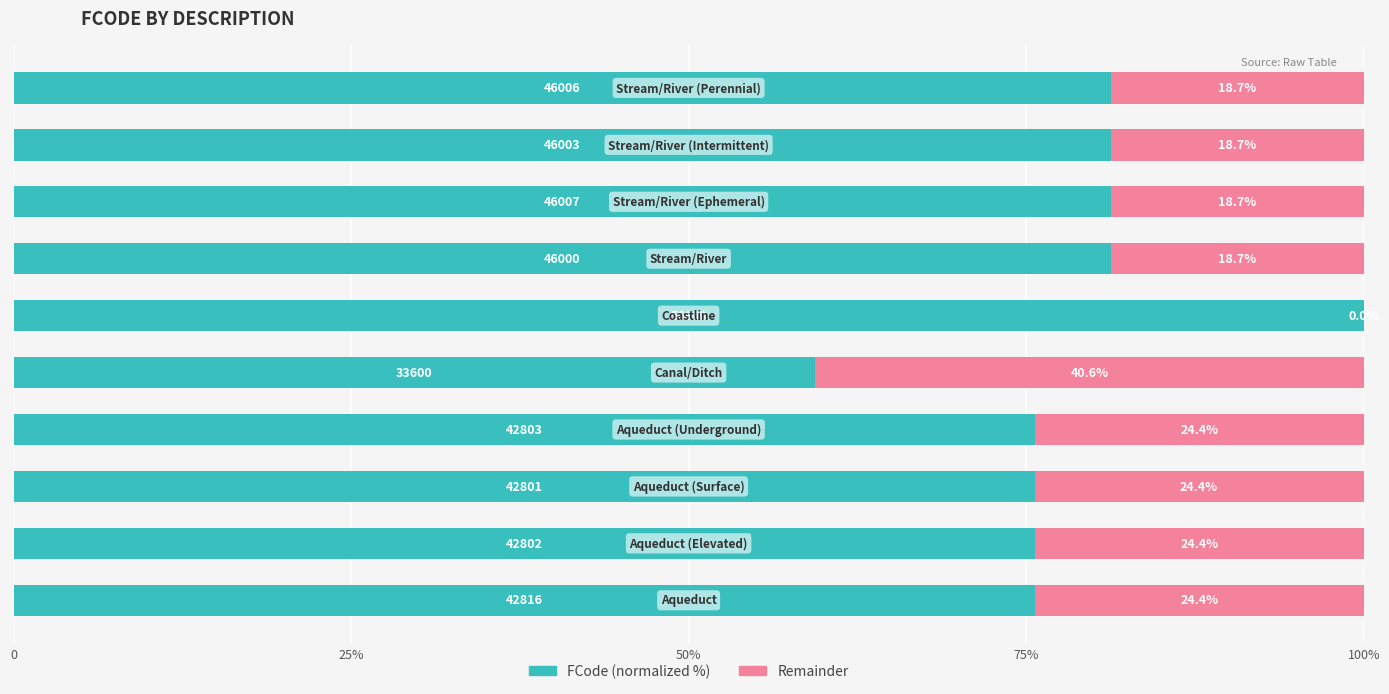

What are all the series names shown in the legend?

FCode (normalized %), Remainder